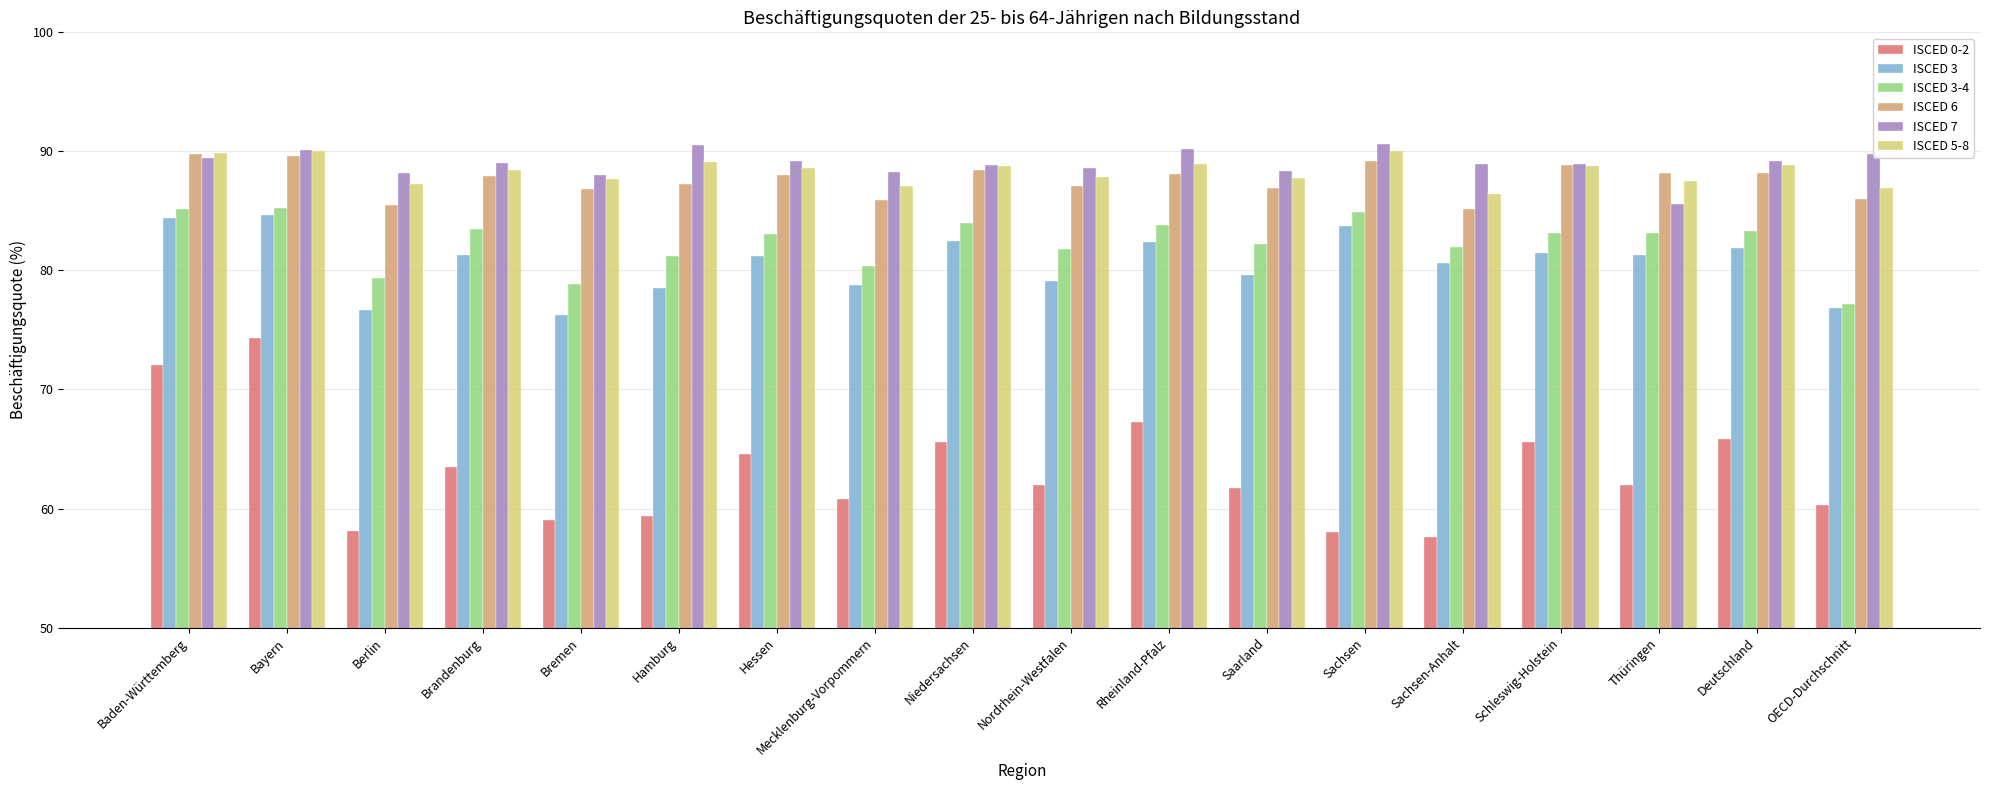

What is the difference between the ISCED 0-2 values at Brandenburg and Thüringen?

1.5